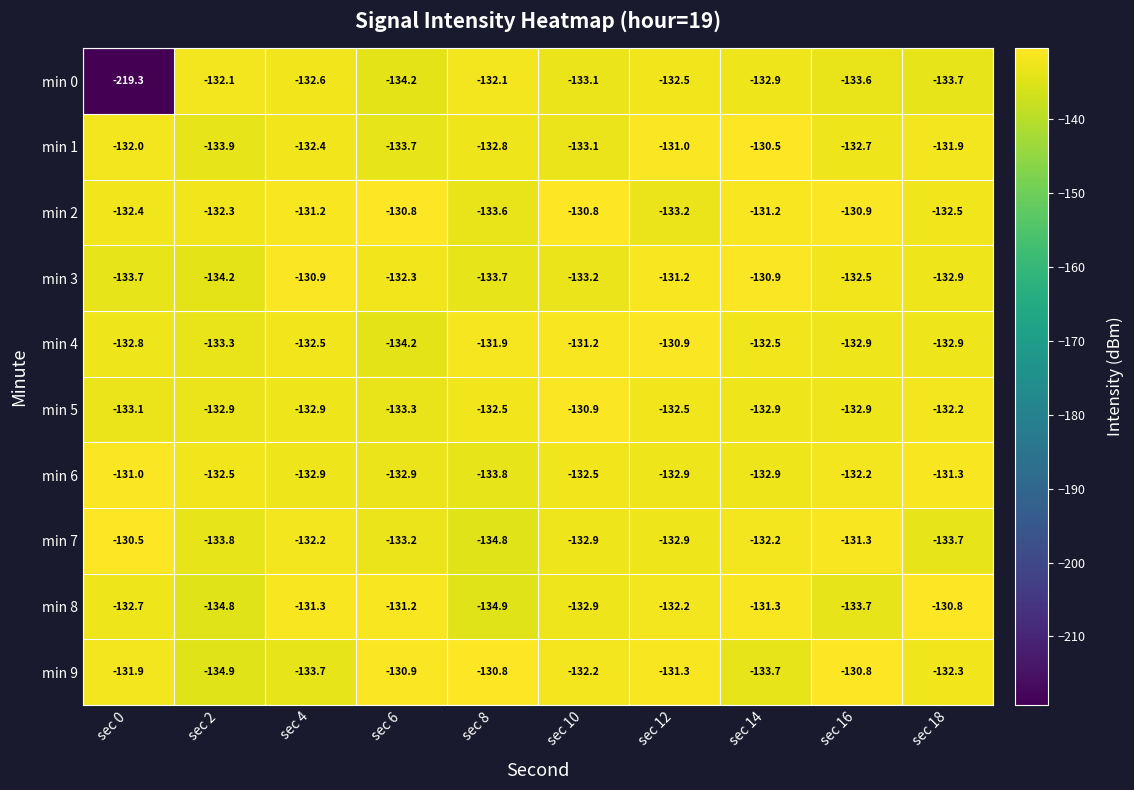

Between sec 10 and sec 14, which series saw the biggest shift?

min 1